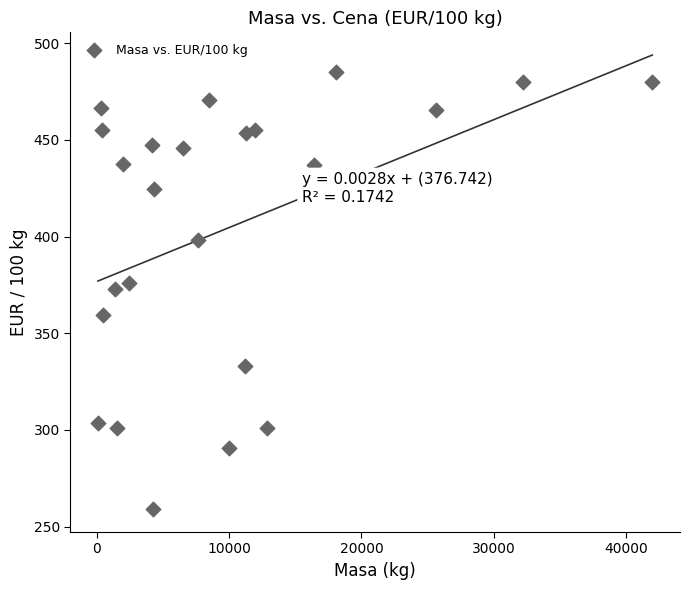

What is the range of X values (max minus min)?

41863.0